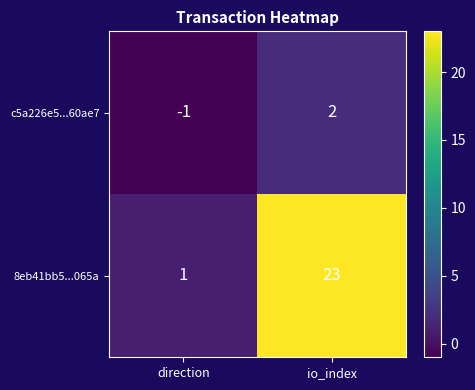

What is the difference between the 8eb41bb5...065a values at io_index and direction?

22